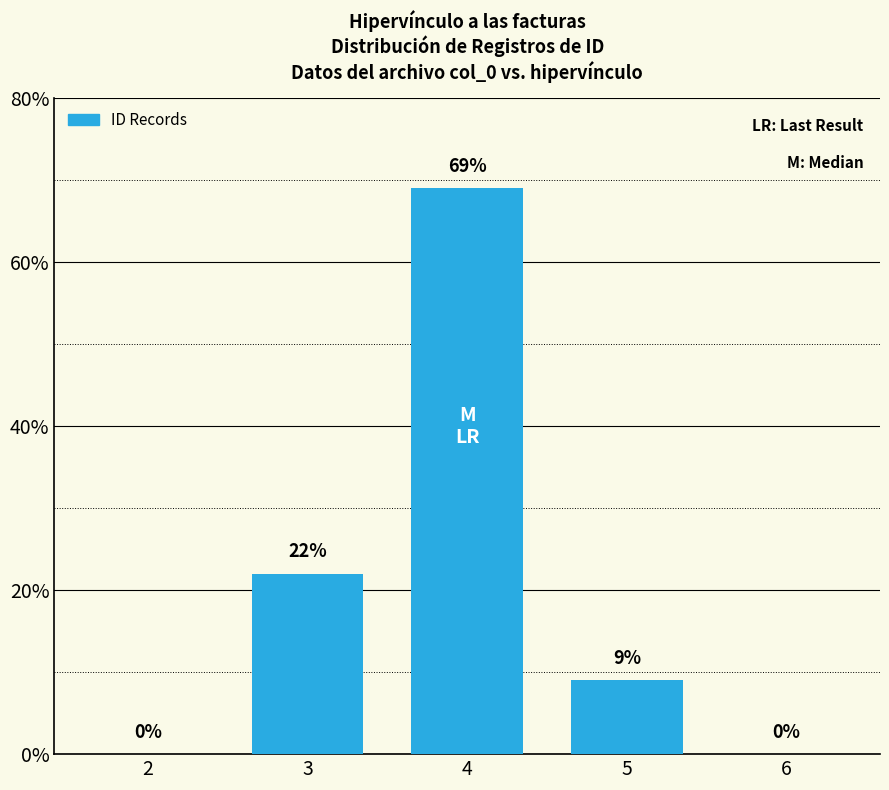

Reading left to right, what are all the values shown in this chart?

0	22	69	9	0